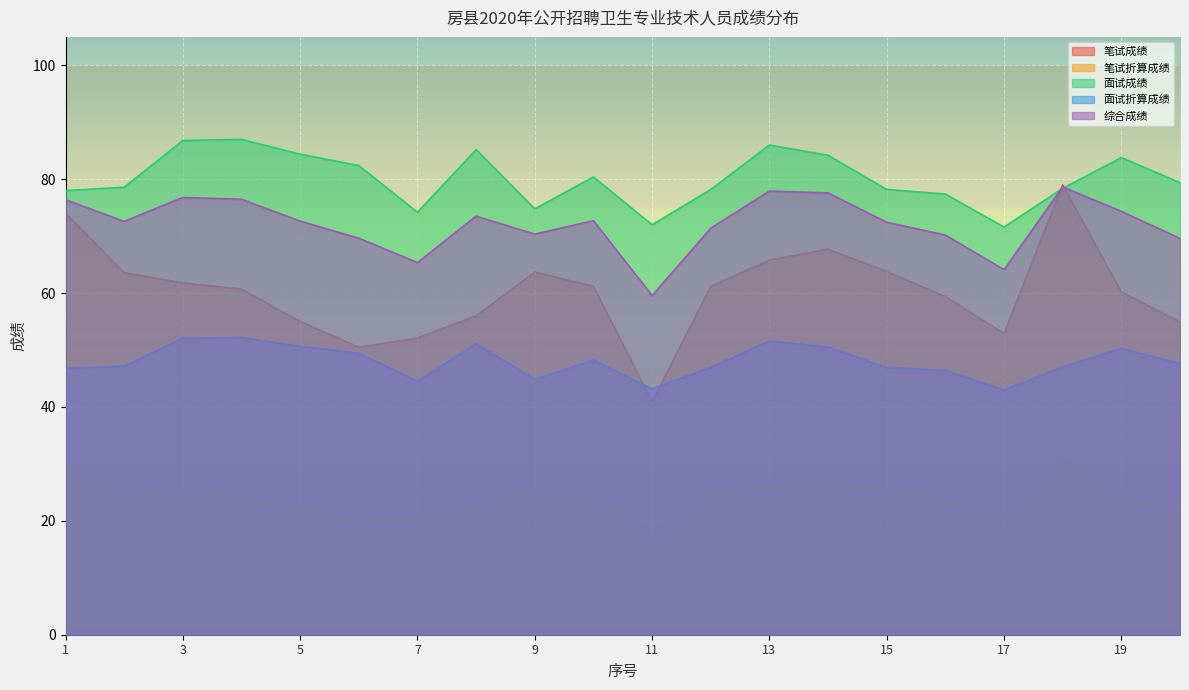

At how many categories does at least one series exceed 51?

20